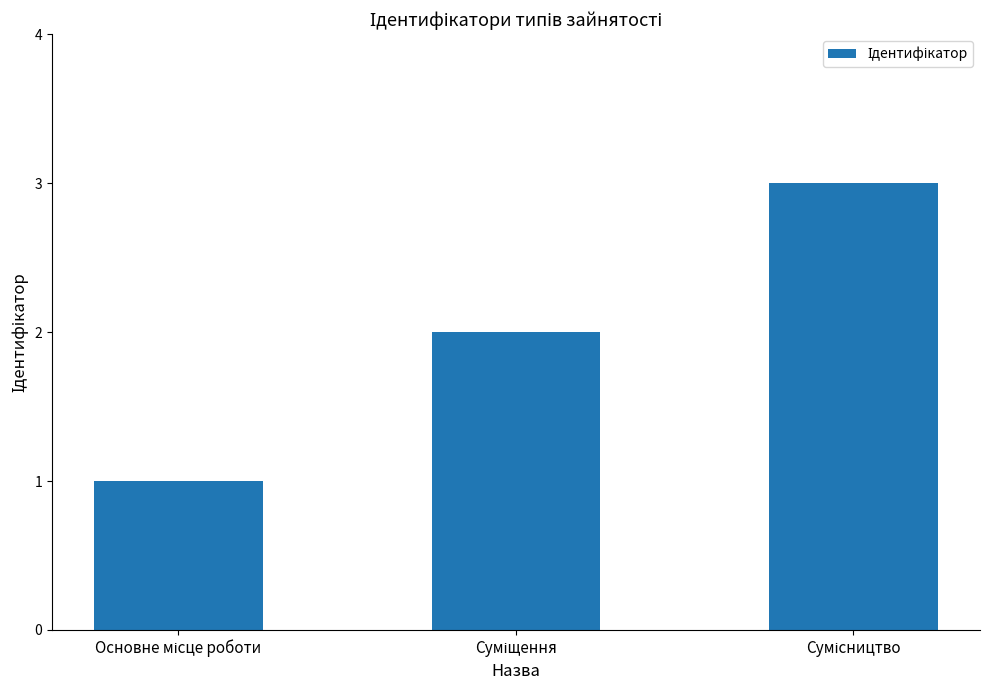

Reading left to right, list all the values displayed in this chart.

1	2	3